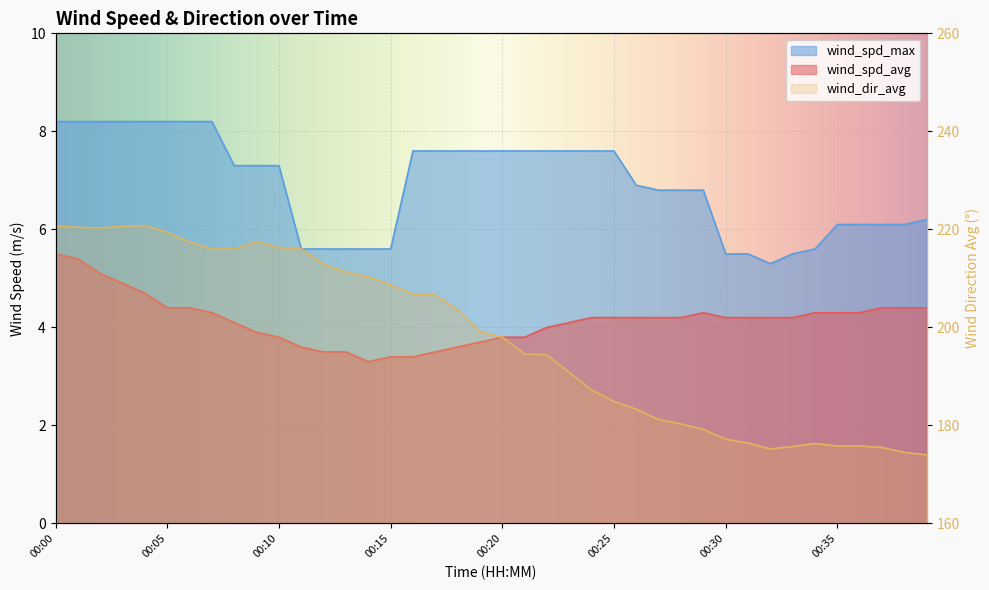

What is the average value of the wind_dir_avg series?

197.8